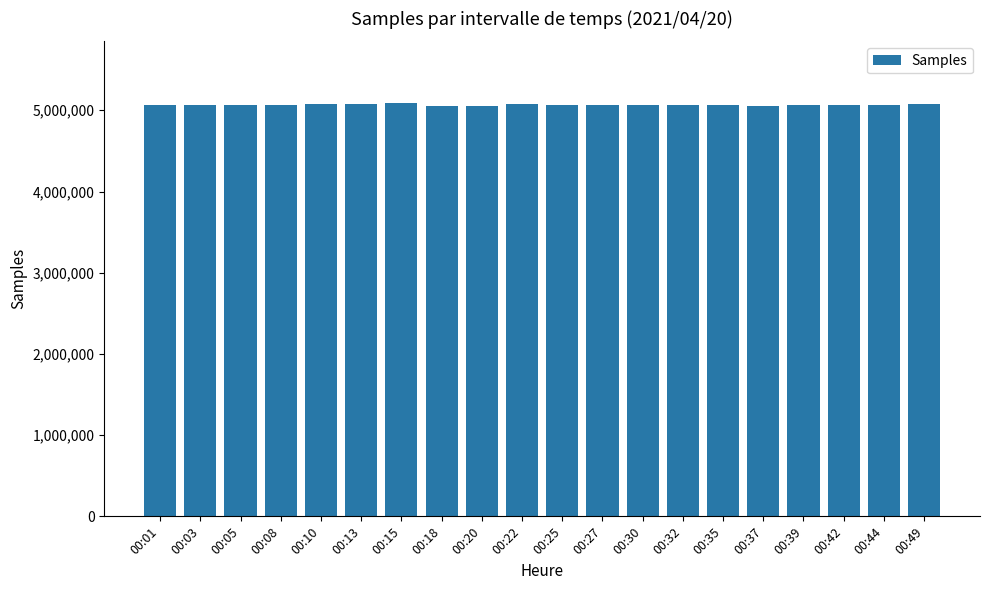

Does the chart contain stacked bars?

No